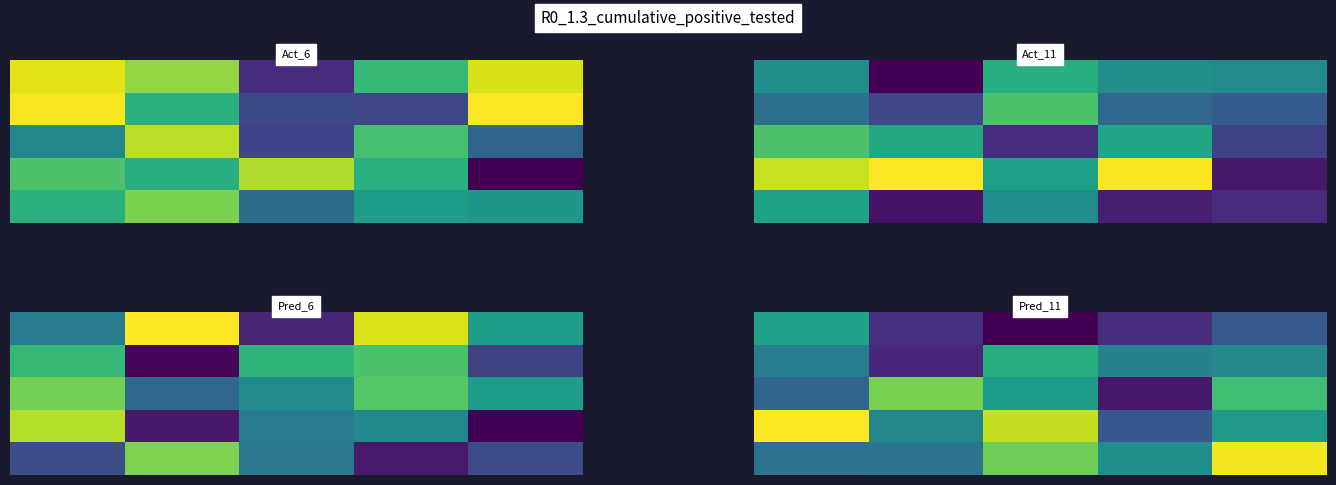

True or false: row_0 has a value of 1.6 at 0.

False